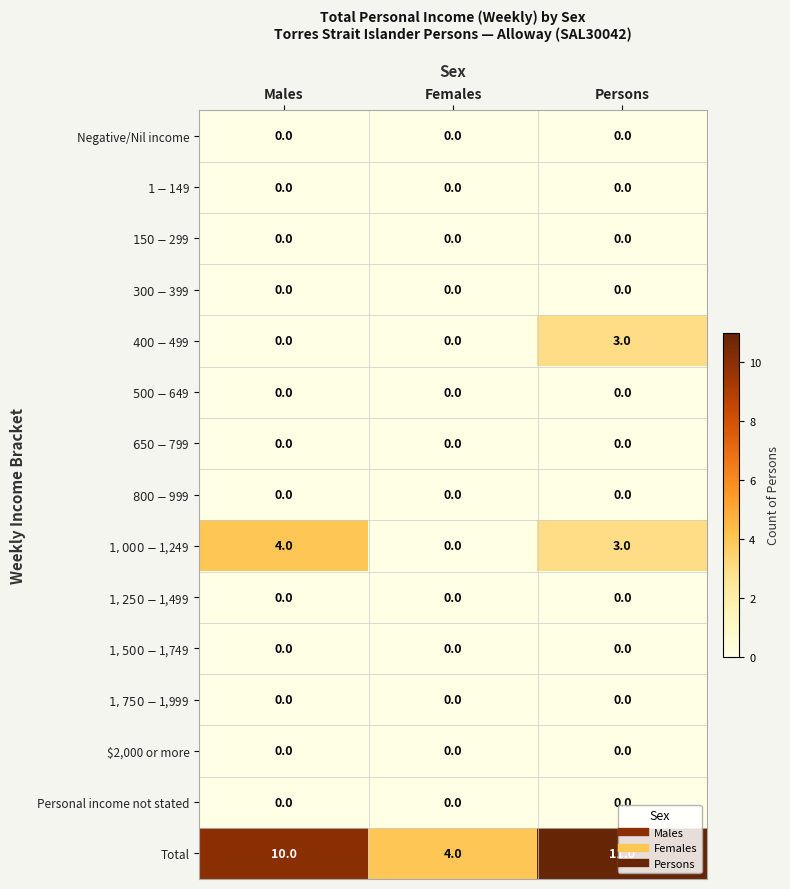

Which series has the largest range (max minus min)?

Total